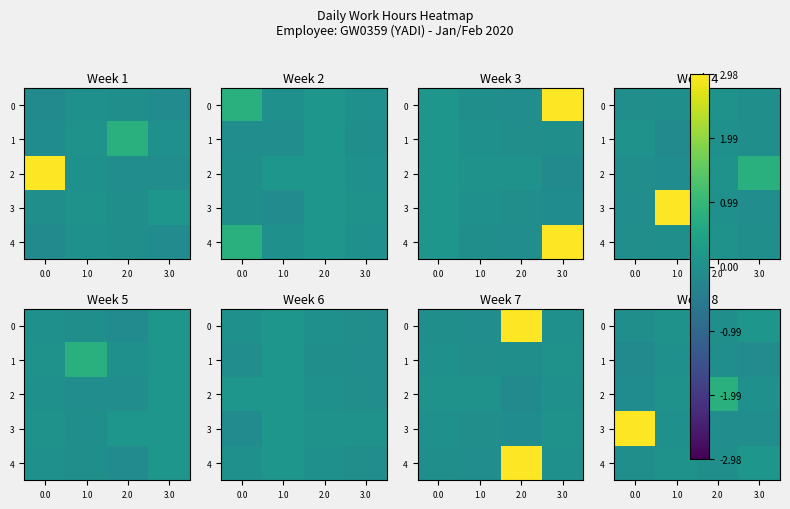

What is the difference between the highest and lowest values at 3.0?

0.3